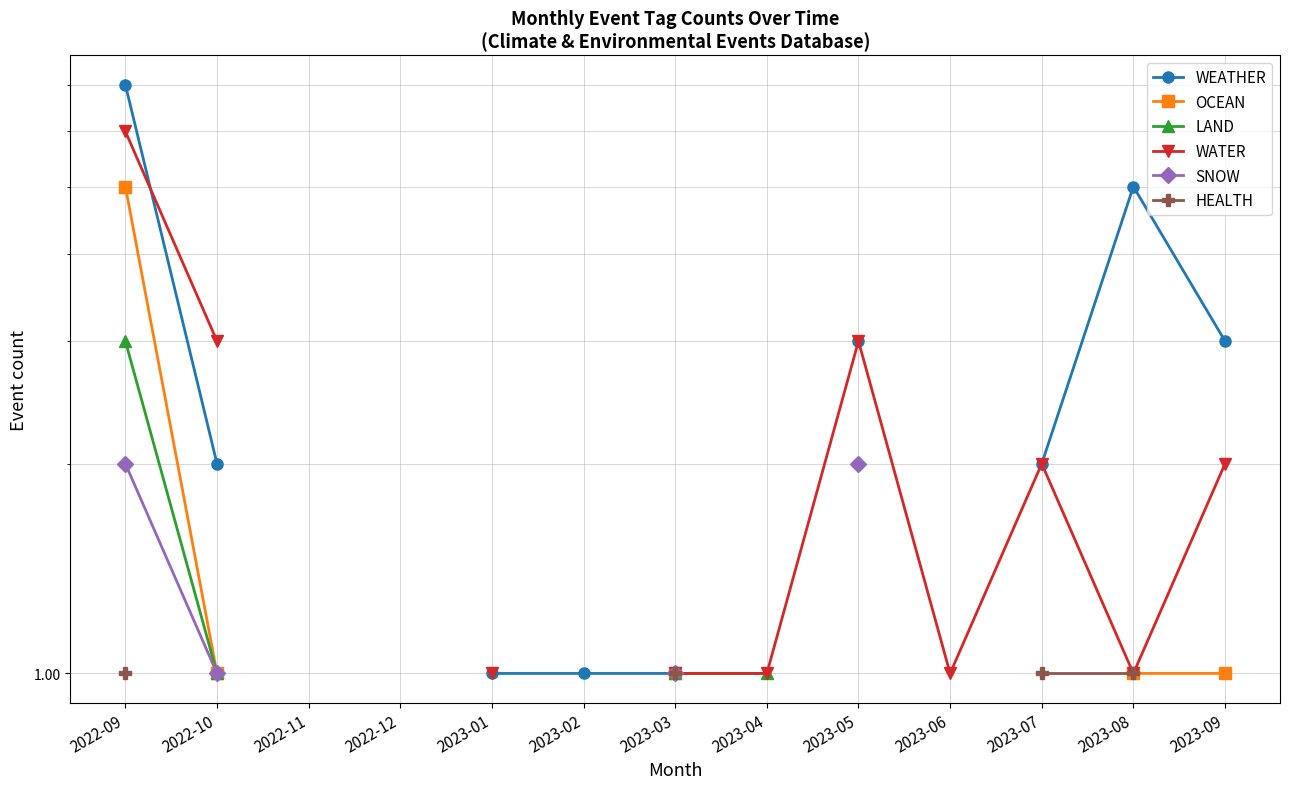

What are all the series names shown in the legend?

WEATHER, OCEAN, LAND, WATER, SNOW, HEALTH